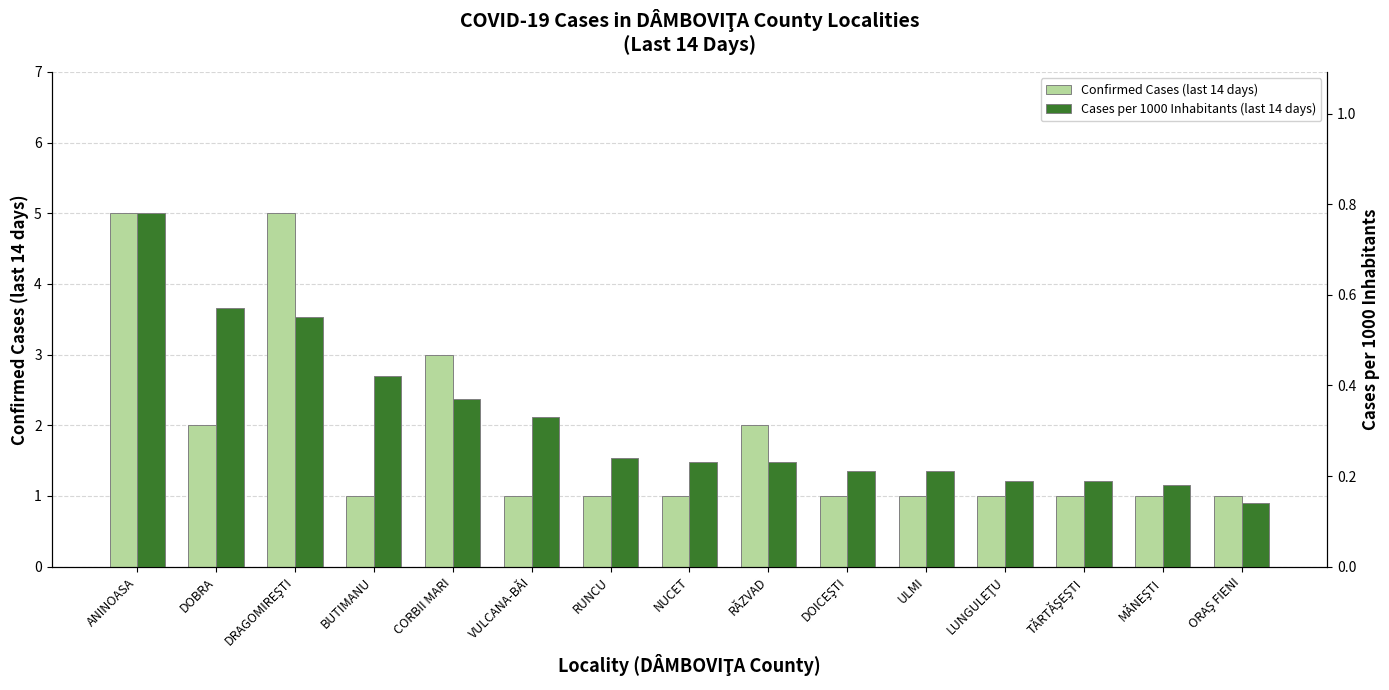

What is the total value across all series at ANINOASA?

5.8